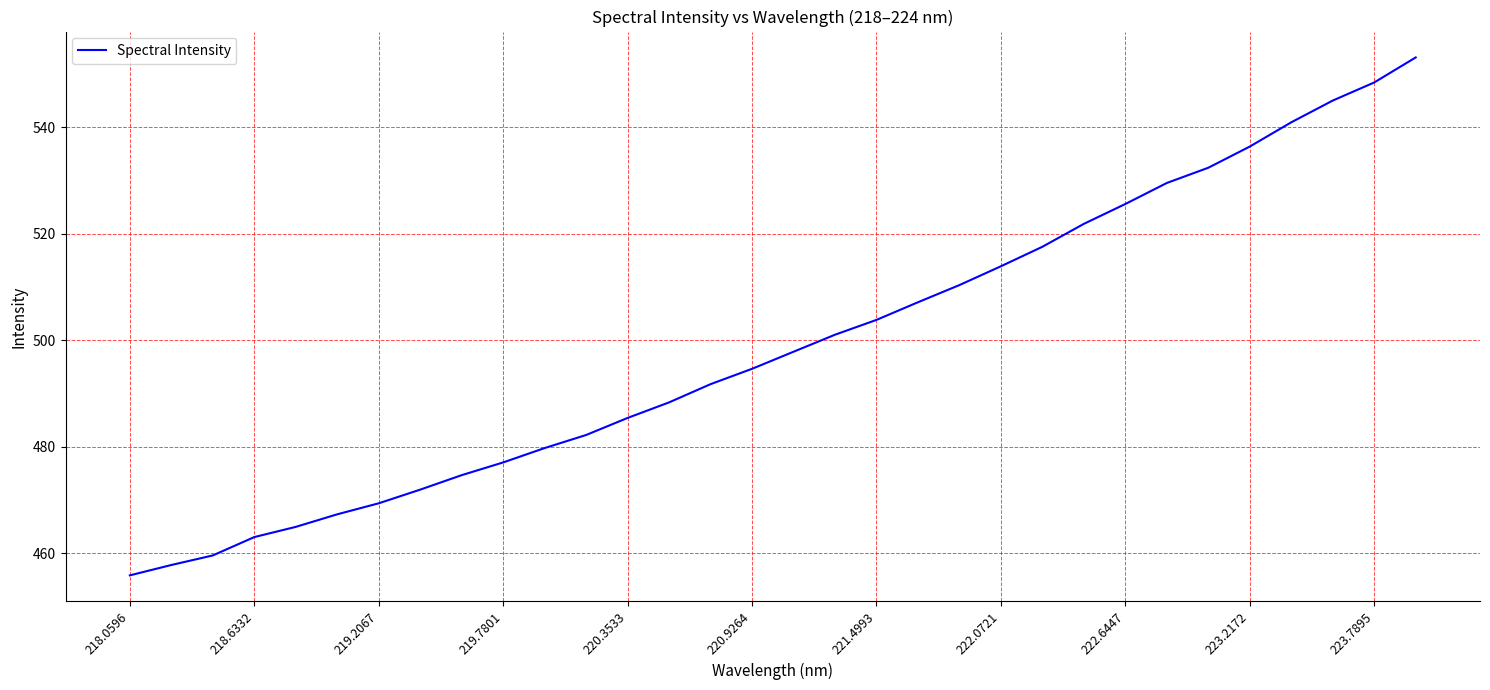

What is the maximum value shown in the chart?

553.1